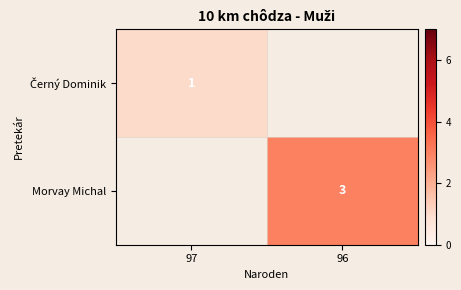

True or false: Morvay Michal has a value of 2 at 96.

False